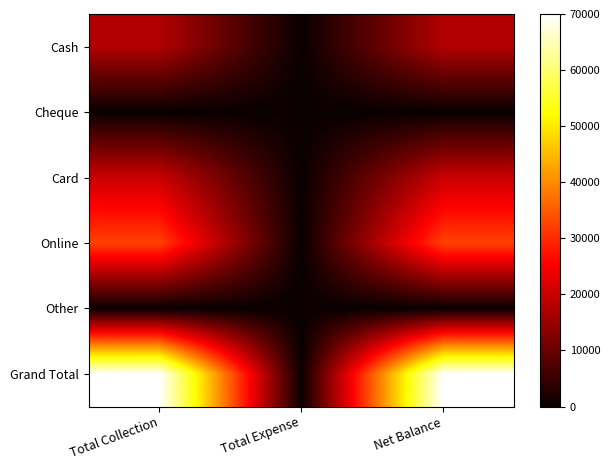

Reading left to right, transcribe all the data shown in this chart.

Cash: Total Collection=17500	Total Expense=0	Net Balance=17500
Cheque: Total Collection=0	Total Expense=0	Net Balance=0
Card: Total Collection=20000	Total Expense=0	Net Balance=20000
Online: Total Collection=32500	Total Expense=0	Net Balance=32500
Other: Total Collection=0	Total Expense=0	Net Balance=0
Grand Total: Total Collection=70000	Total Expense=0	Net Balance=70000